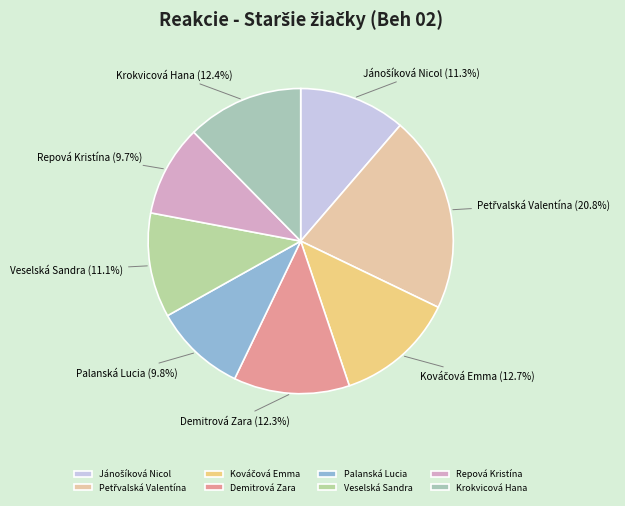

To the nearest percent, what portion does Palanská Lucia represent?

10%